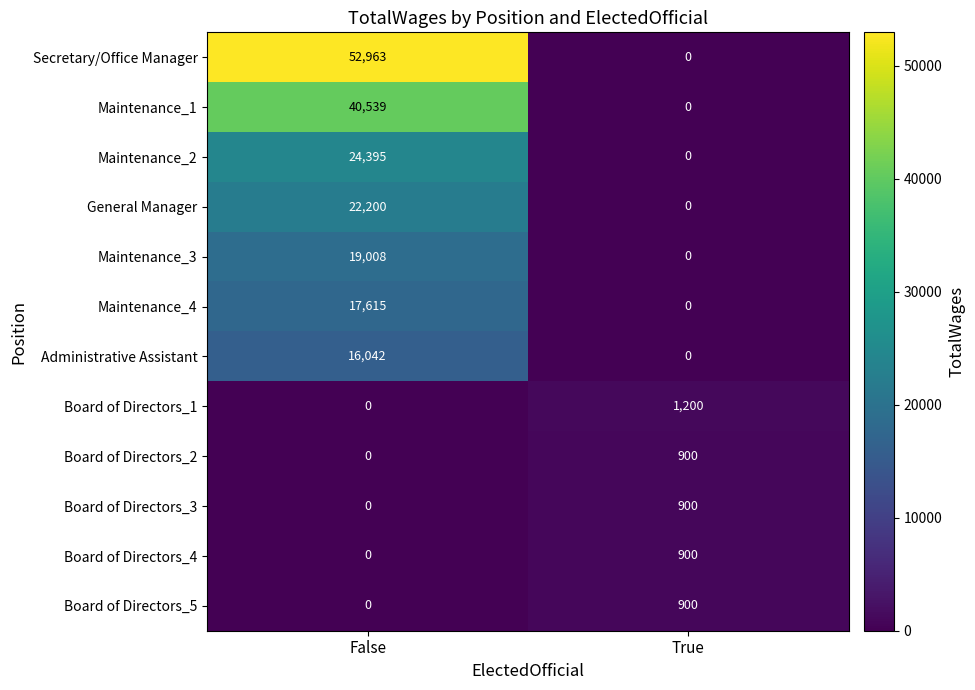

True or false: General Manager has a value of 11346 at True.

False